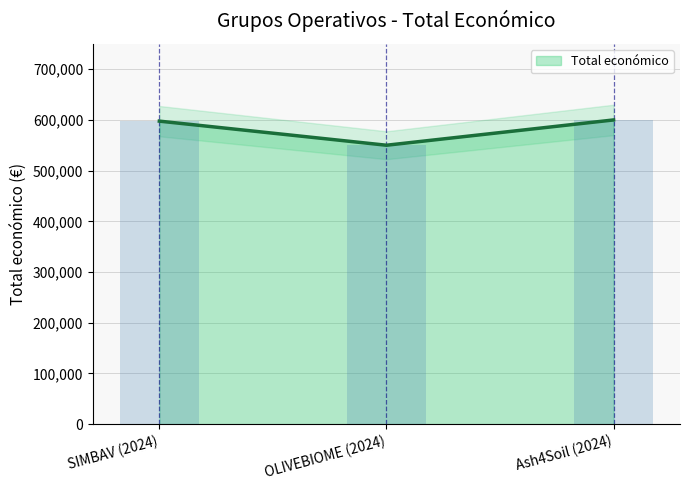

True or false: the data shows 597651 at SIMBAV (2024).

True